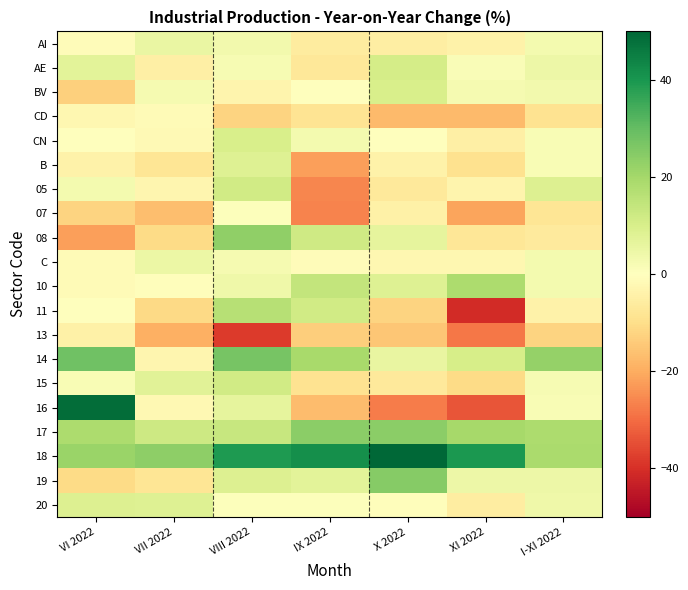

What is the total value across all series at VII 2022?

-27.2